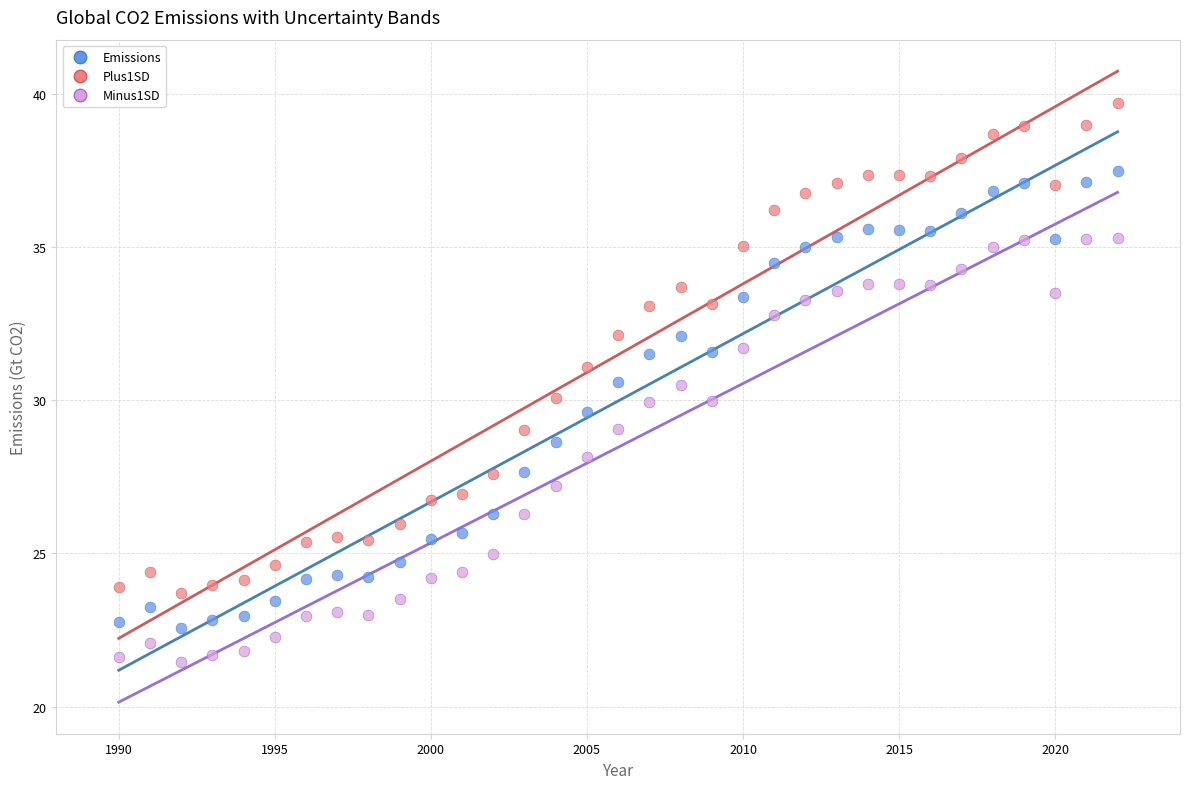

What is the X range (max minus min) for the scatter plot?

32.0